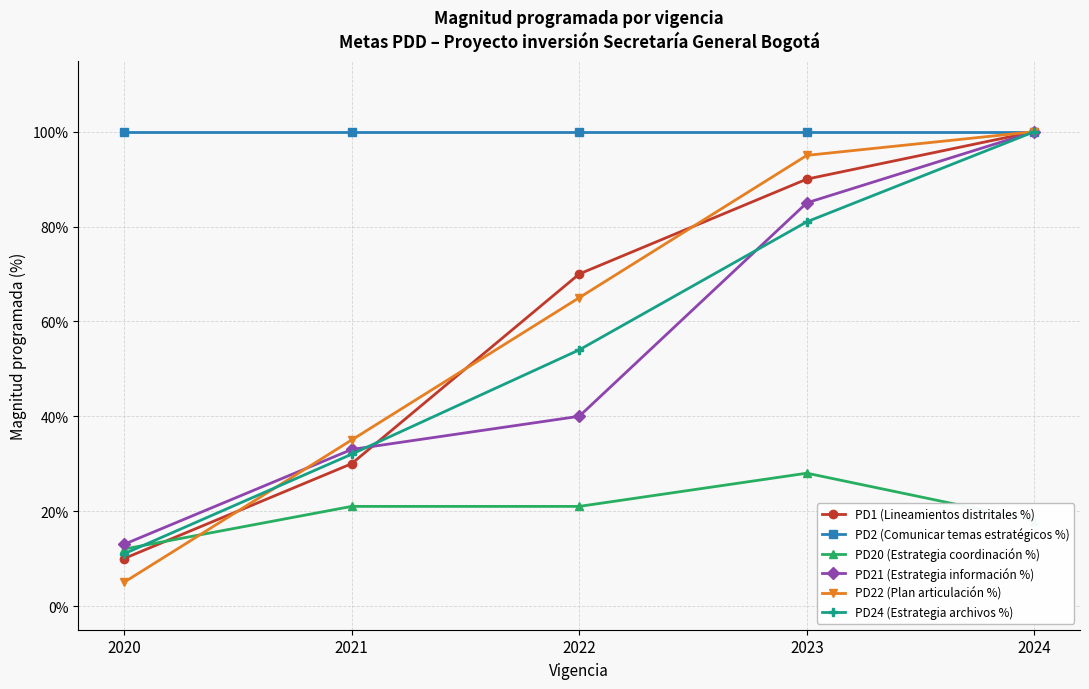

What is the value of the PD21 (Estrategia información %) point at the 4th from the left?

85